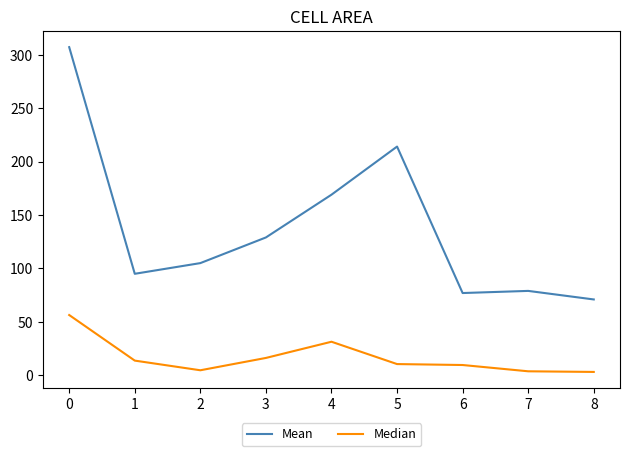

True or false: Mean and Median intersect in this chart.

False